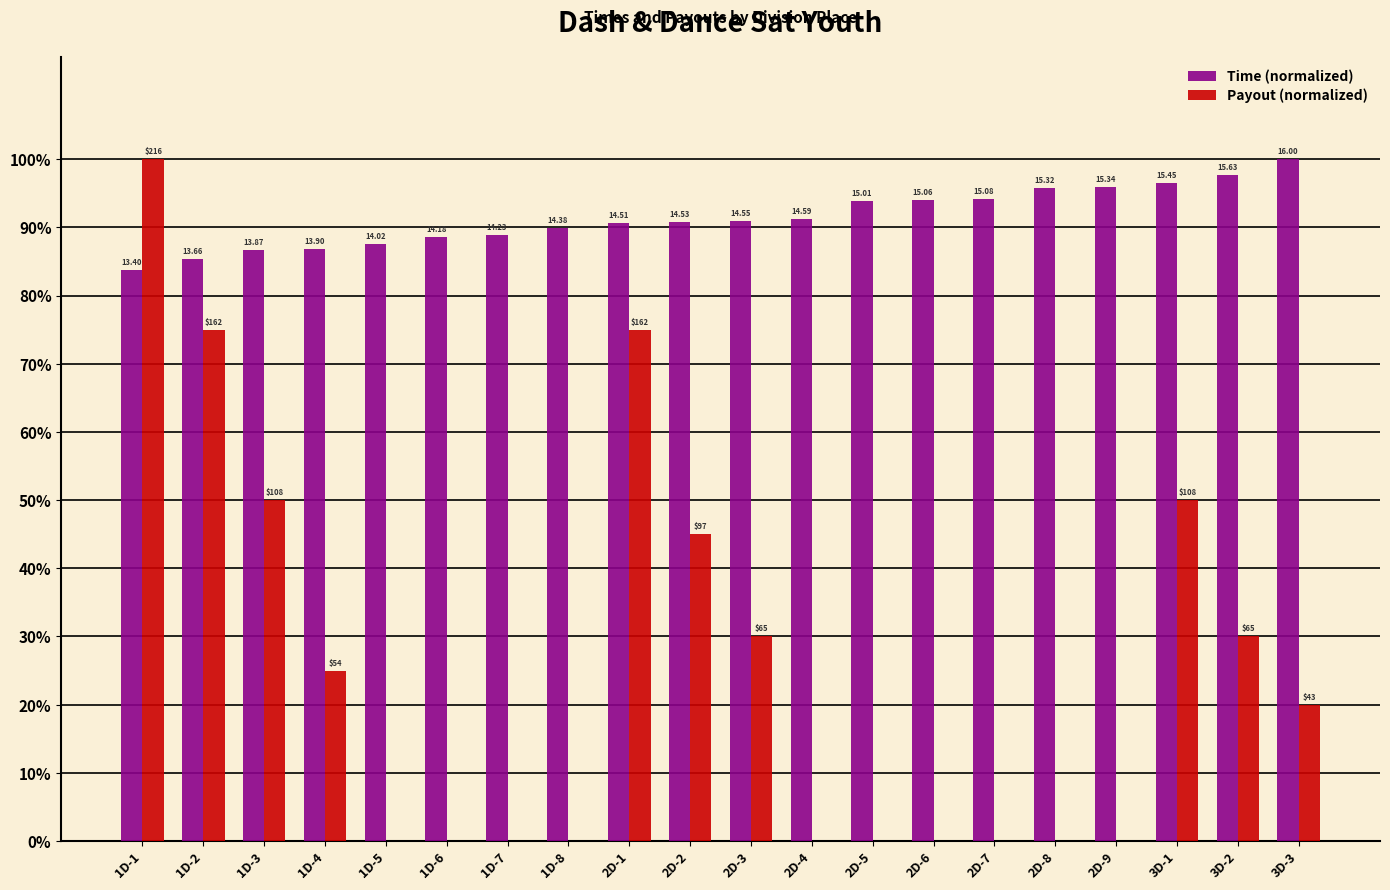

Reading left to right, list all the values displayed in this chart.

Time (normalized): 83.7	85.4	86.7	86.9	87.6	88.6	88.9	89.9	90.7	90.8	90.9	91.2	93.8	94.1	94.2	95.8	95.9	96.5	97.7	100.0
Payout (normalized): 100.0	75.0	50.0	25.0	0.0	0.0	0.0	0.0	75.0	45.0	30.0	0.0	0.0	0.0	0.0	0.0	0.0	50.0	30.0	20.0